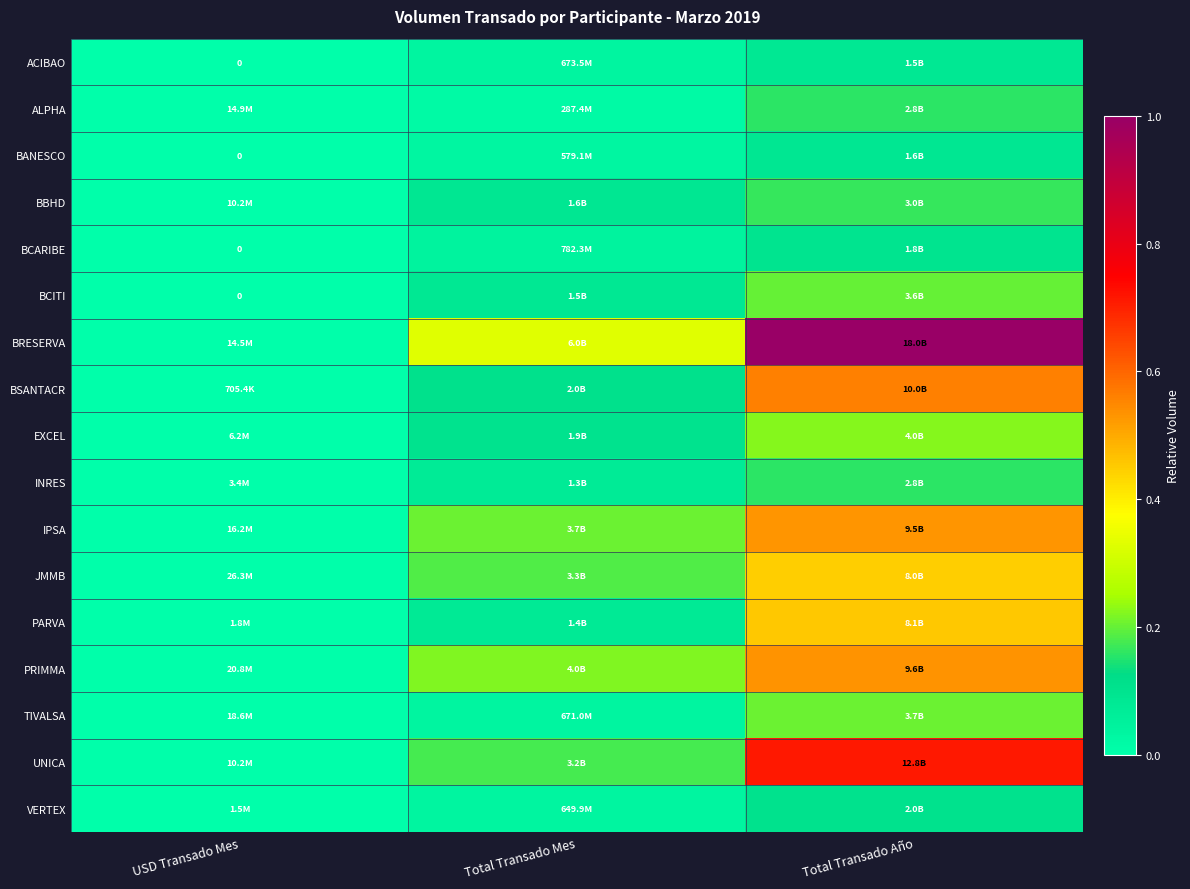

How many data points does each series have?

3